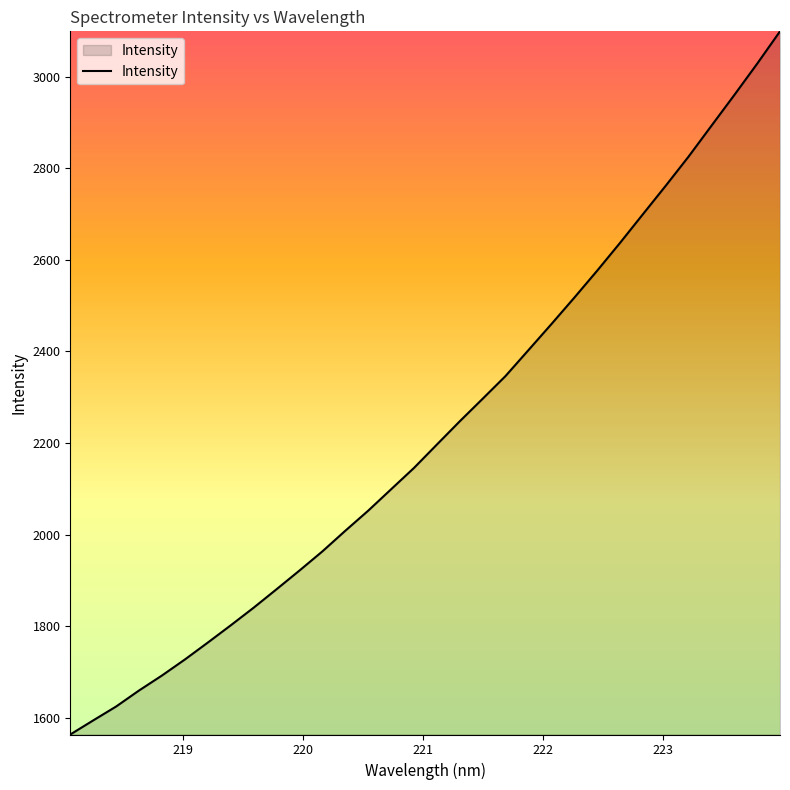

What is the difference between the maximum and minimum values?

1534.7